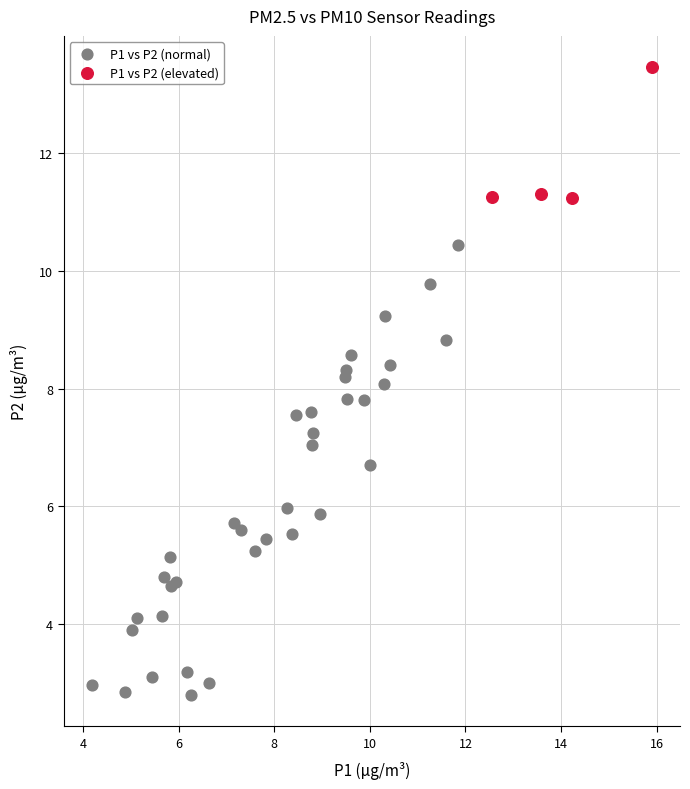

Which series reaches the minimum Y coordinate?

P1 vs P2 (normal)